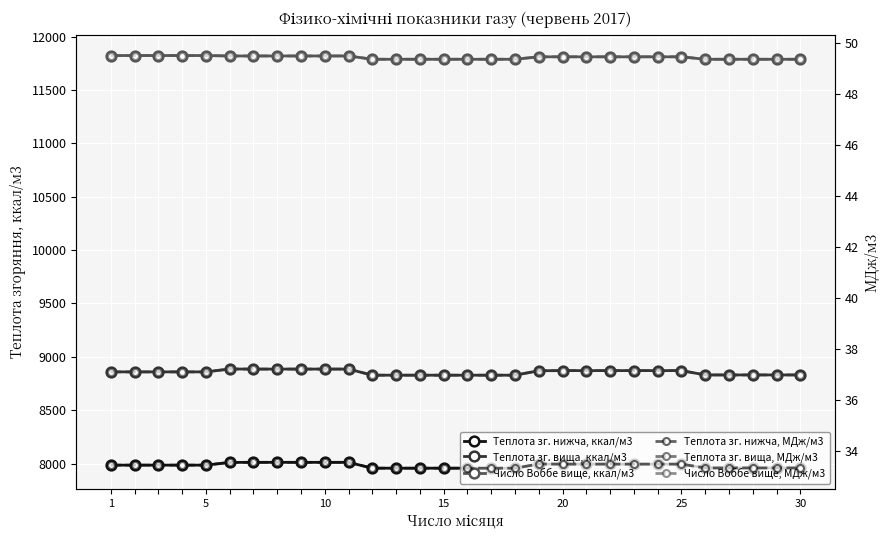

Which series has the largest range (max minus min)?

Теплота зг. вища, ккал/м3